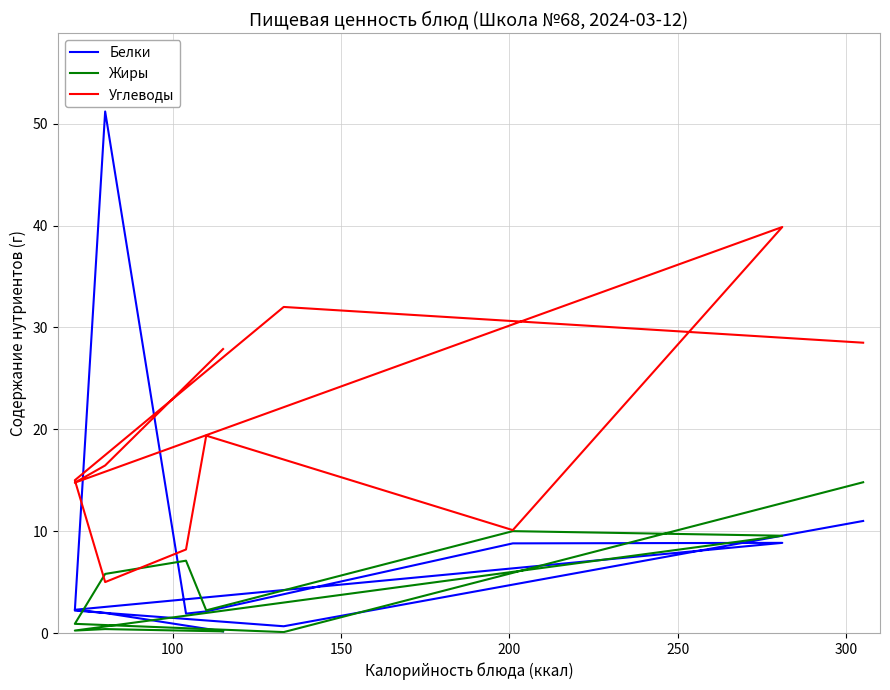

What is the lowest value of the Углеводы series?

5.0